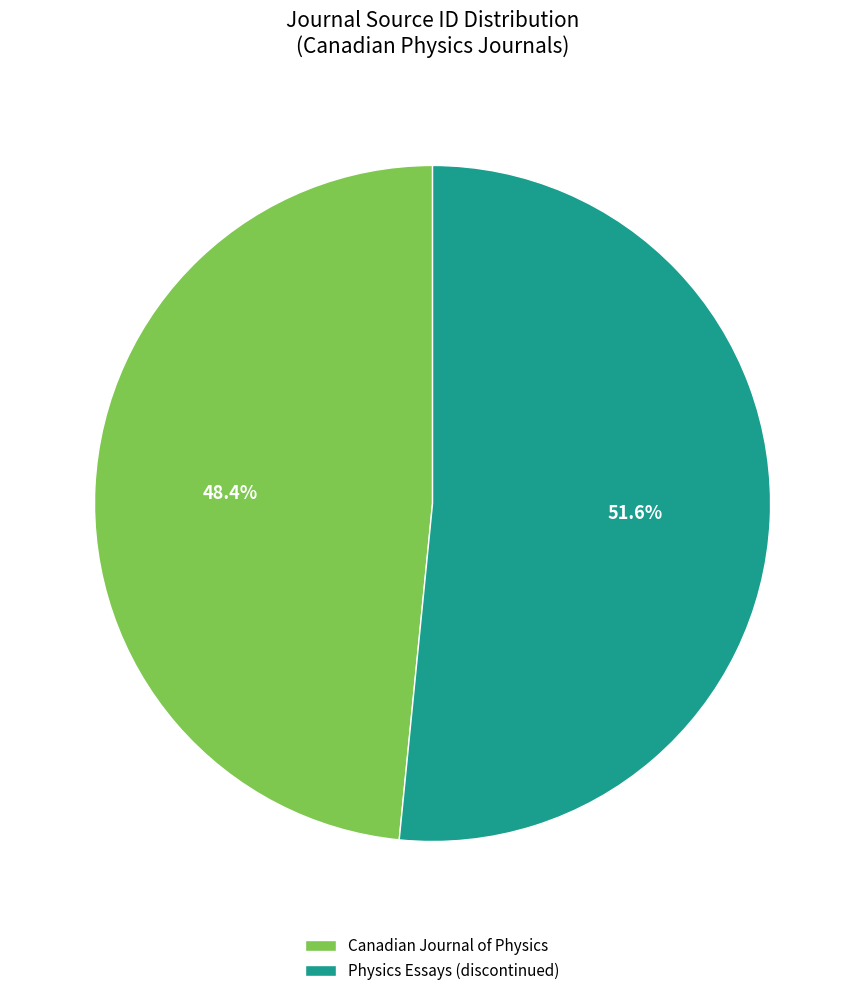

To the nearest percent, what is the average slice percentage?

50%